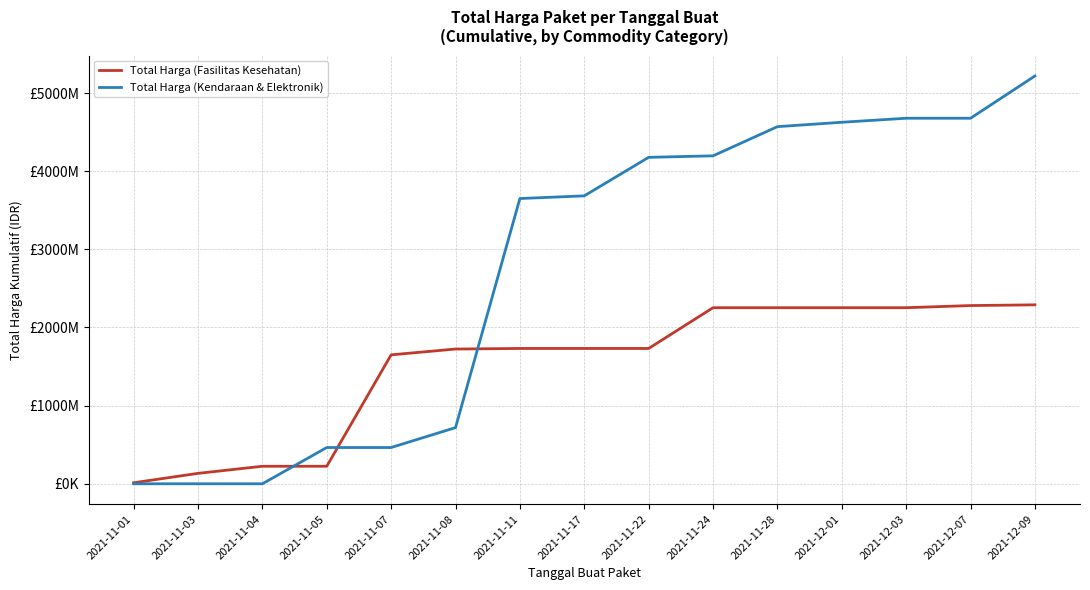

What is the spread (max minus min) of values at 2021-12-07?

2397251715